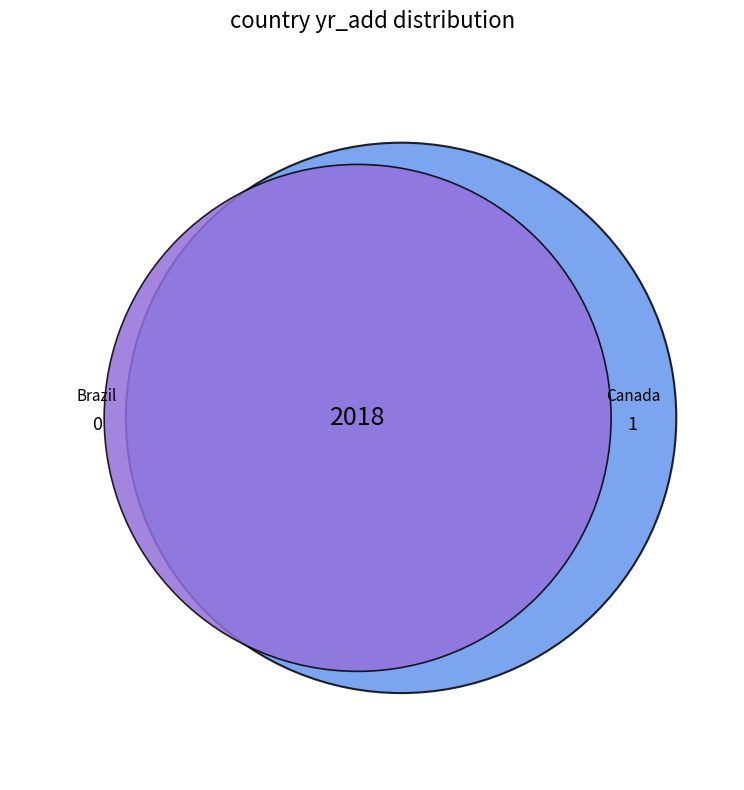

To the nearest percent, what is the average slice percentage?

50%